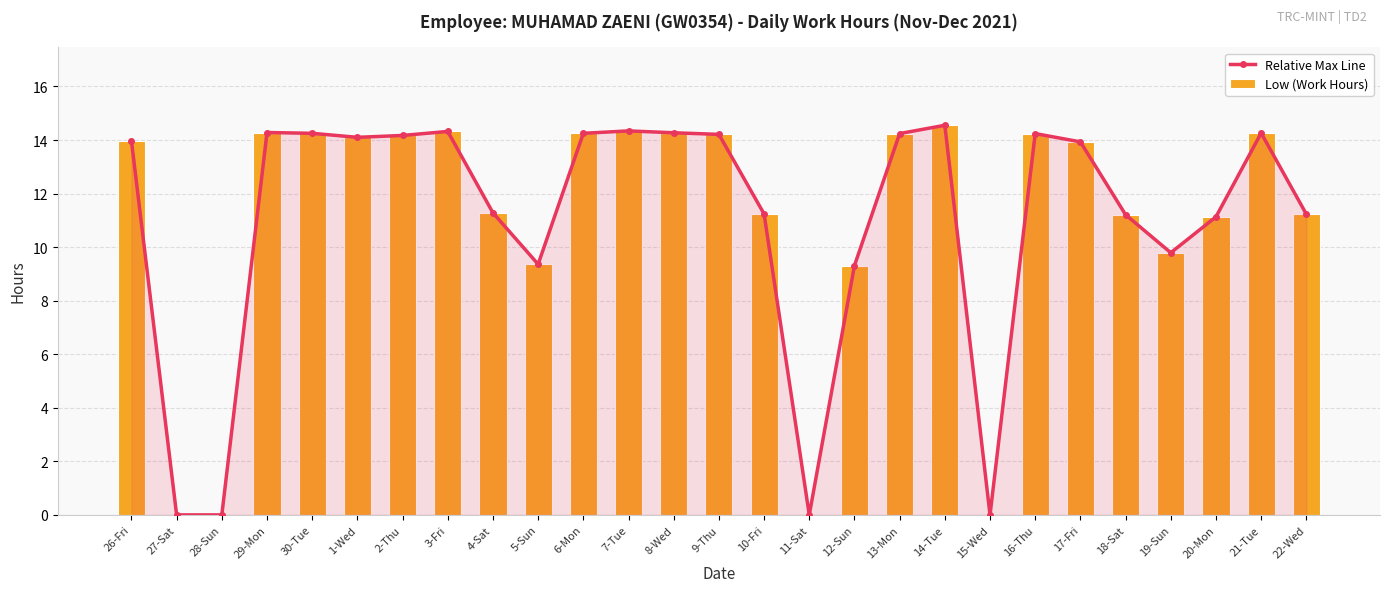

The Relative Max Line series shows 9.6 at 7-Tue. True or false?

False